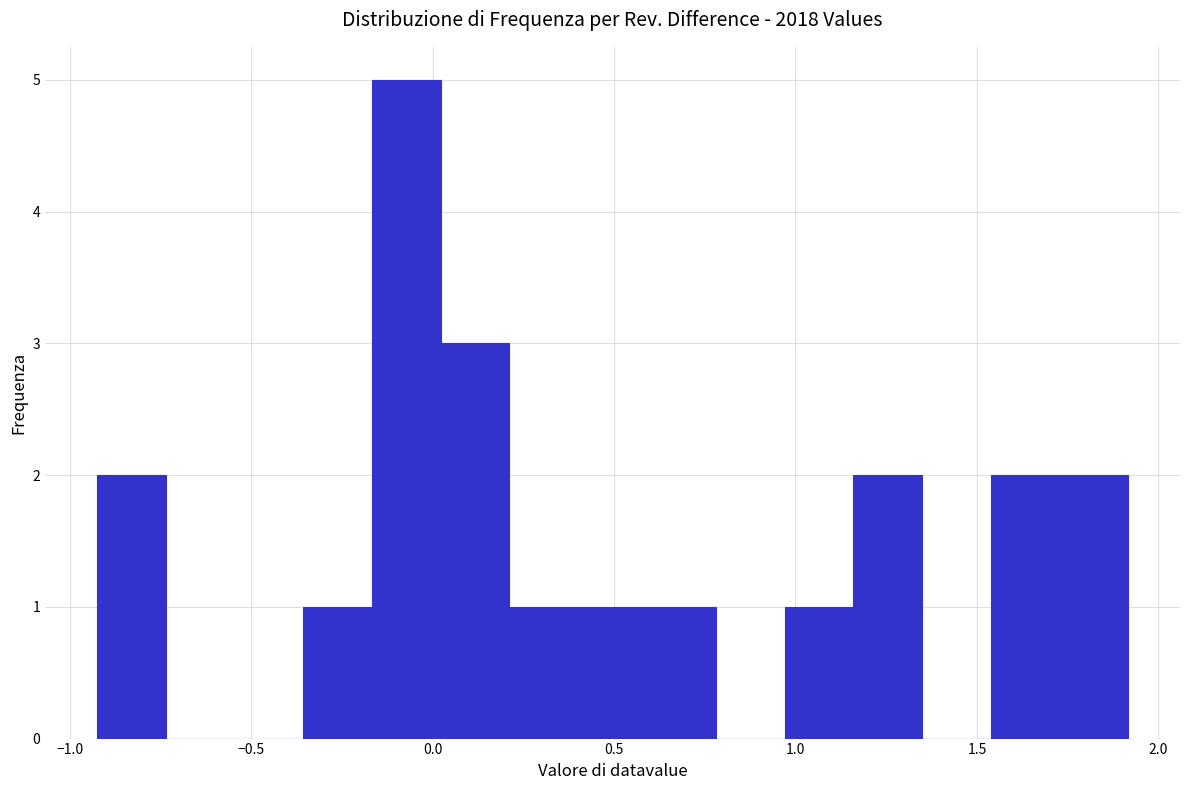

Around what value on the x-axis is the tallest bar? Give the approximate position of its centre, as read against the axis.

-0.05